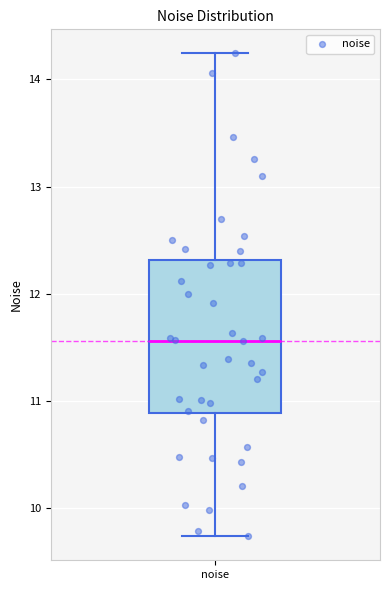

Read this box plot against the y-axis: the position of the median line, the range covered by the box, and the ends of both whiskers. The values are not printed on the chart, so give them approximately, as read against the axis.

median 11.6, box 10.9 to 12.3, whiskers 9.7 to 14.2